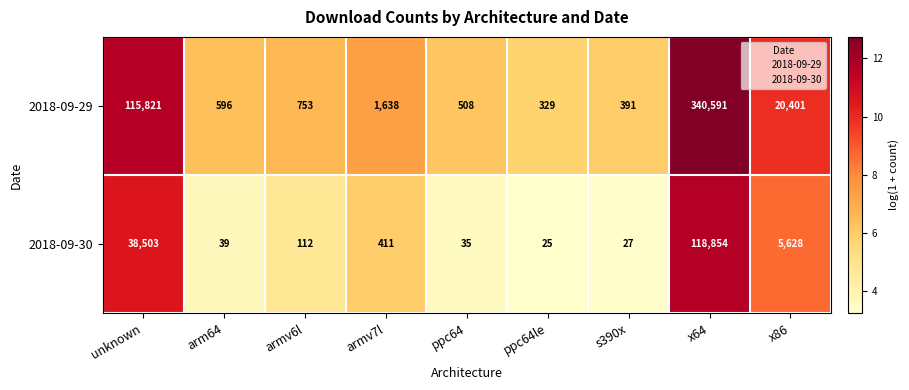

The 2018-09-30 series shows 118854 at x64. True or false?

True